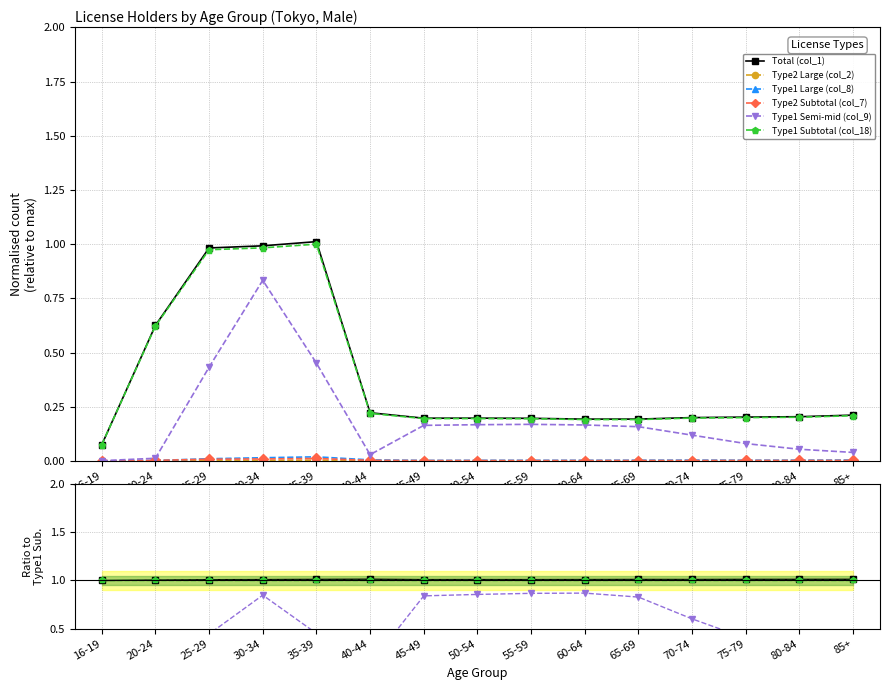

Is it true that Type1 Large (col_8) equals 0.0 at 30-34?

True